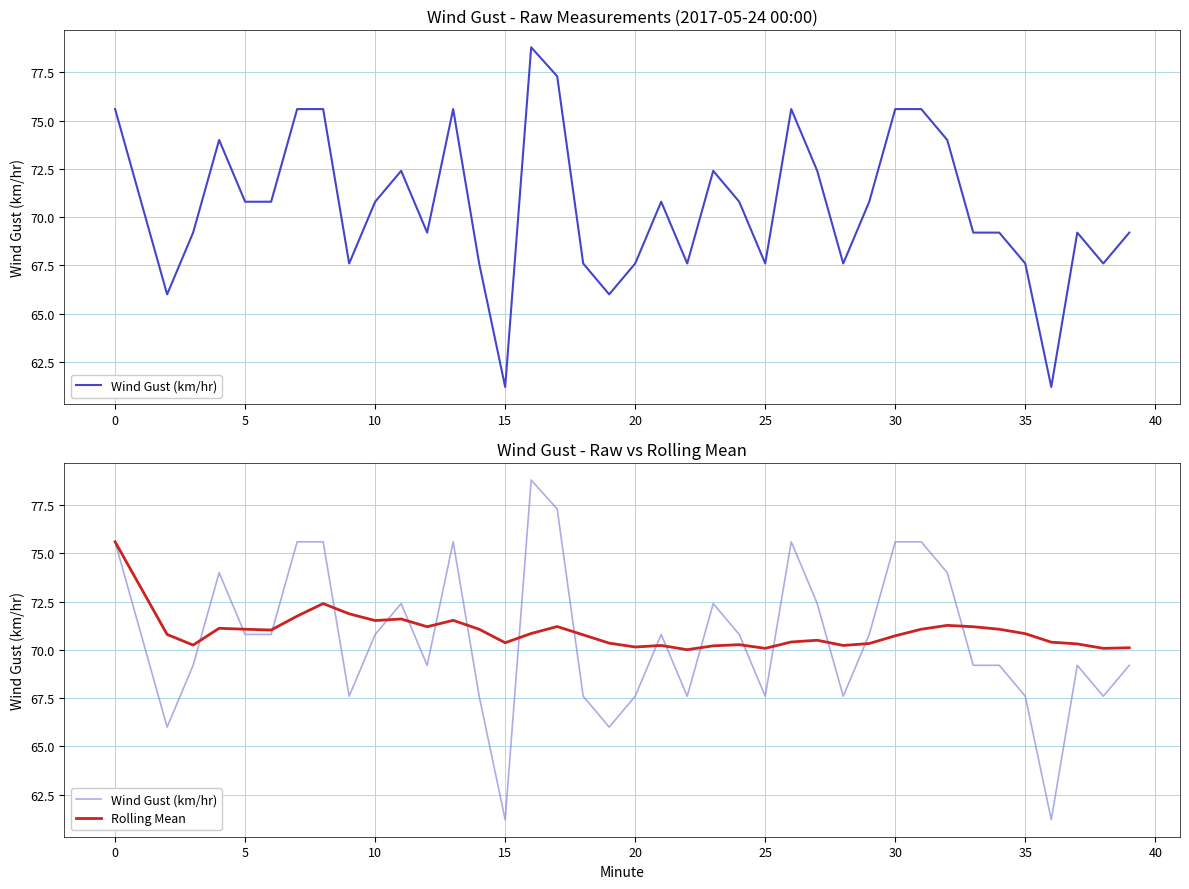

What is the value of the Wind Gust (km/hr) point at the 12th from the left?

72.4